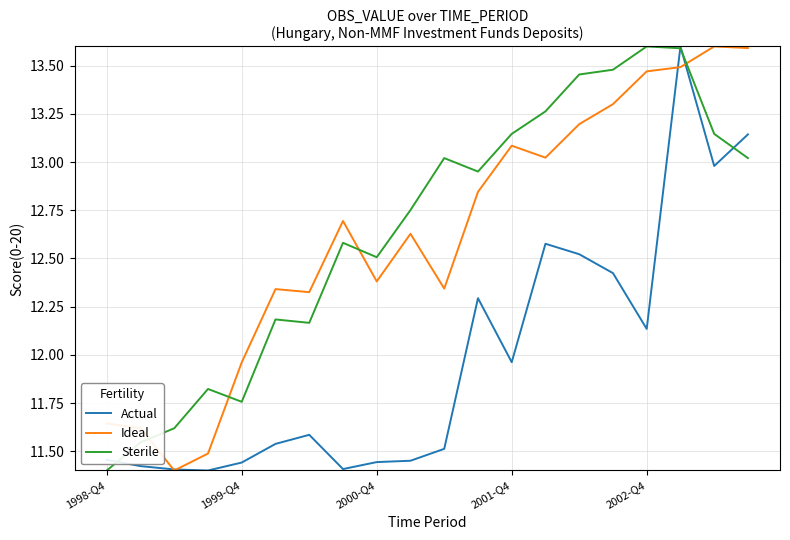

How many intersections are there between Sterile and Ideal?

4